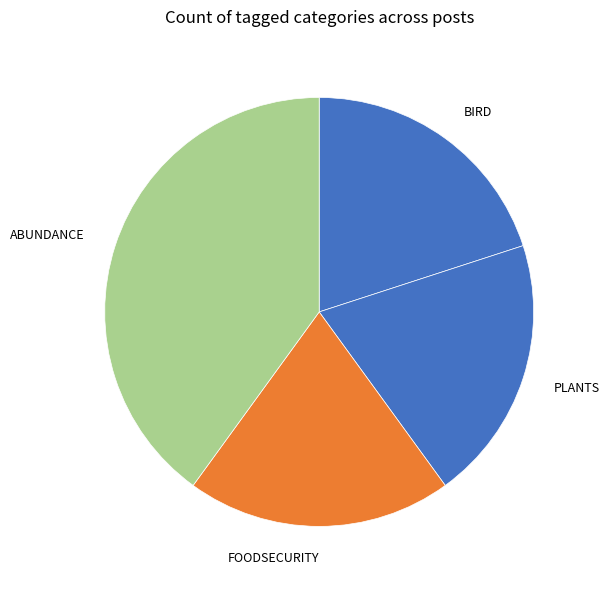

Which category has the biggest portion of the pie?

ABUNDANCE